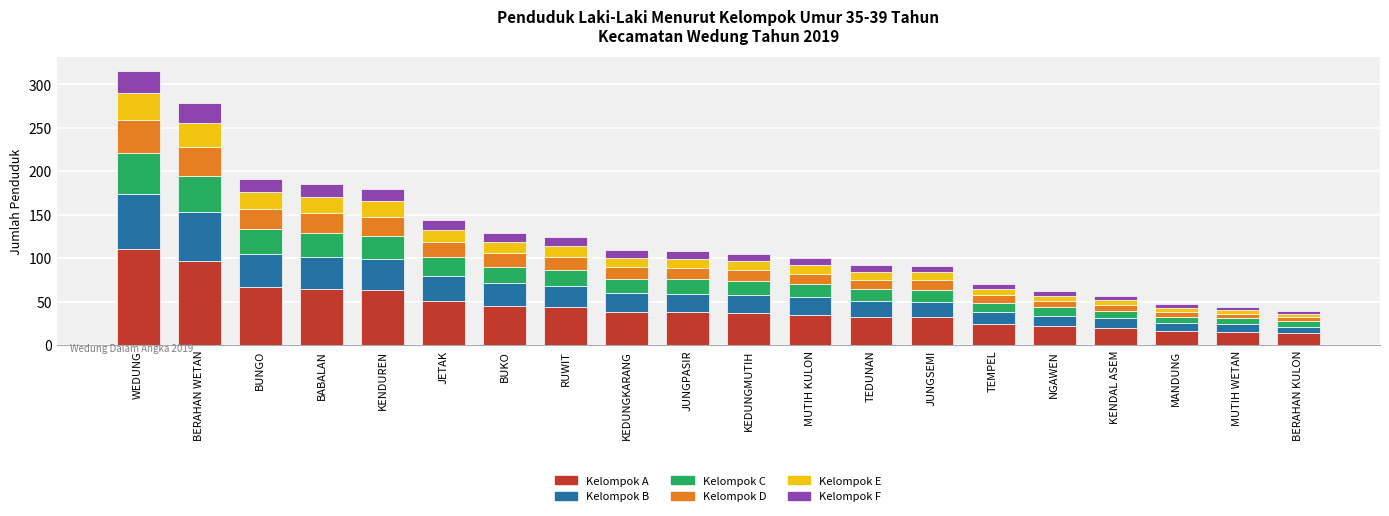

What is the total value across all series at BABALAN?

185.0